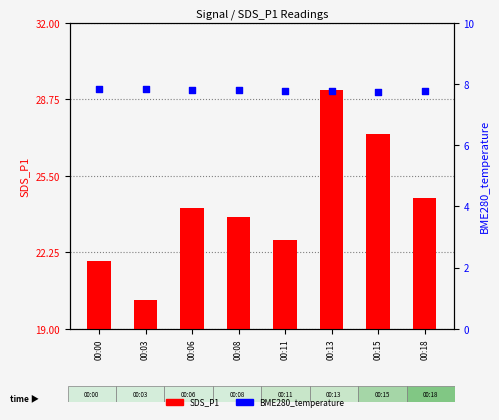

What are all the series names shown in the legend?

SDS_P1, BME280_temperature